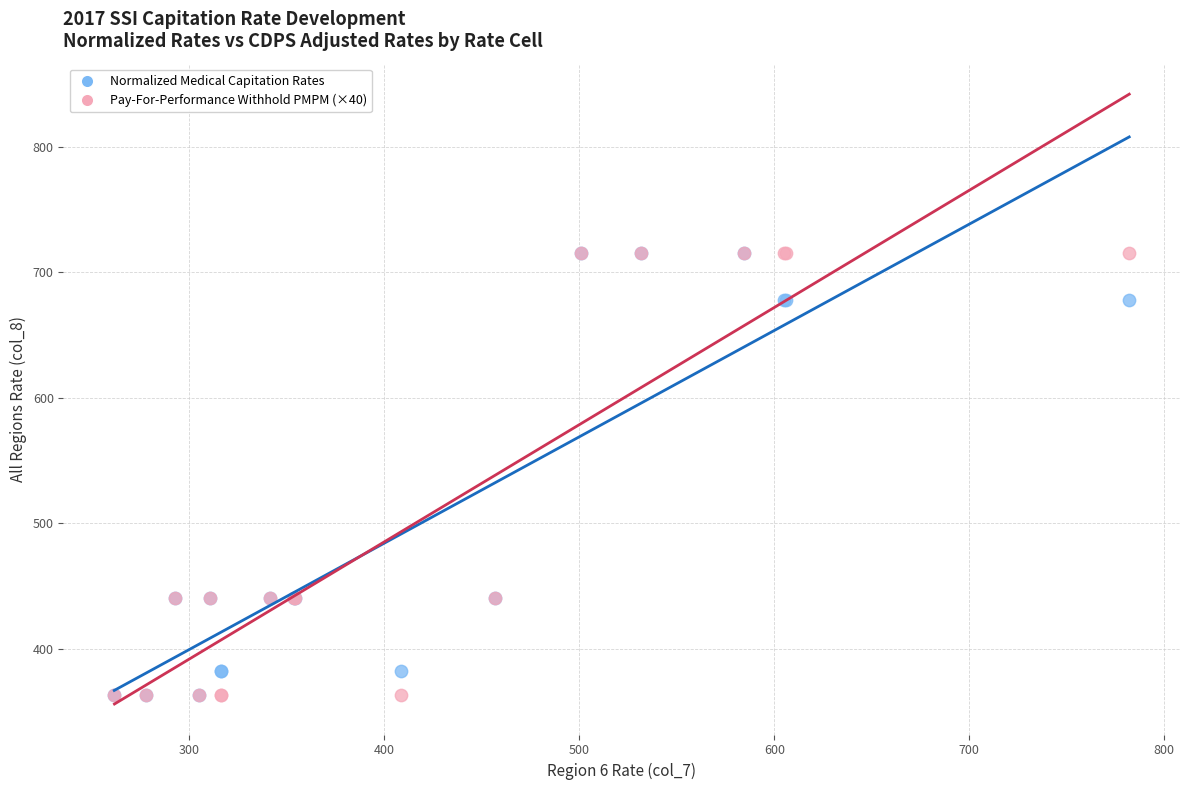

Which series has the largest Y range (max minus min)?

Pay-For-Performance Withhold PMPM (×40)